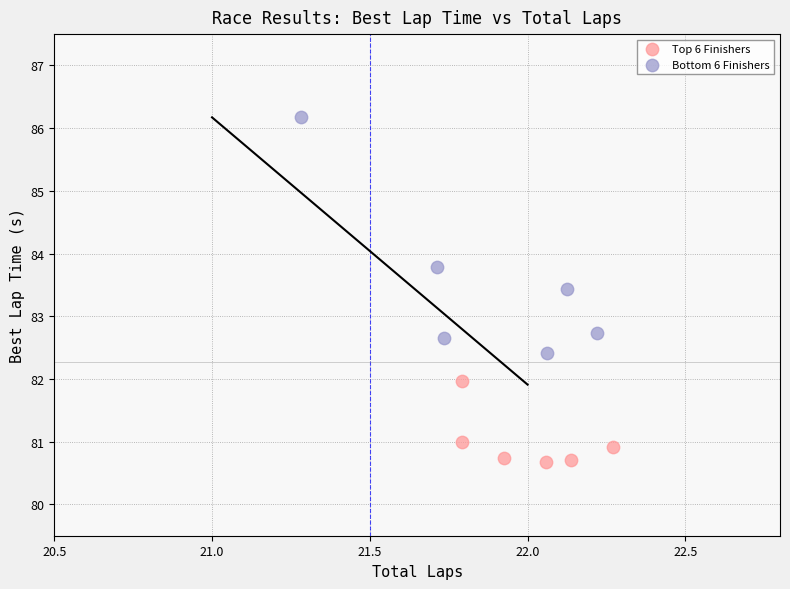

Which series reaches the minimum Y coordinate?

Top 6 Finishers